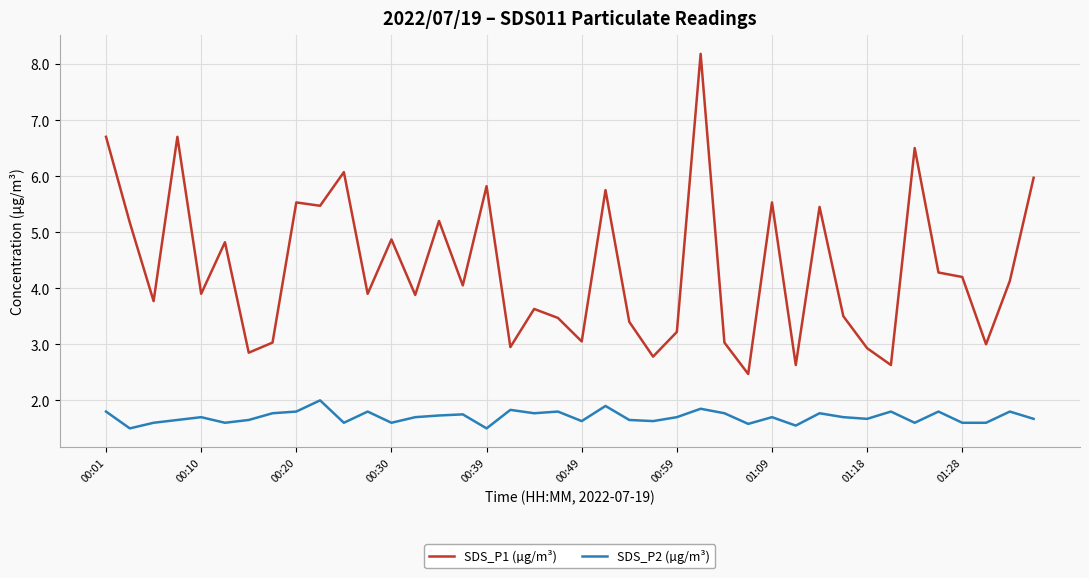

What is the greatest value displayed?

8.2